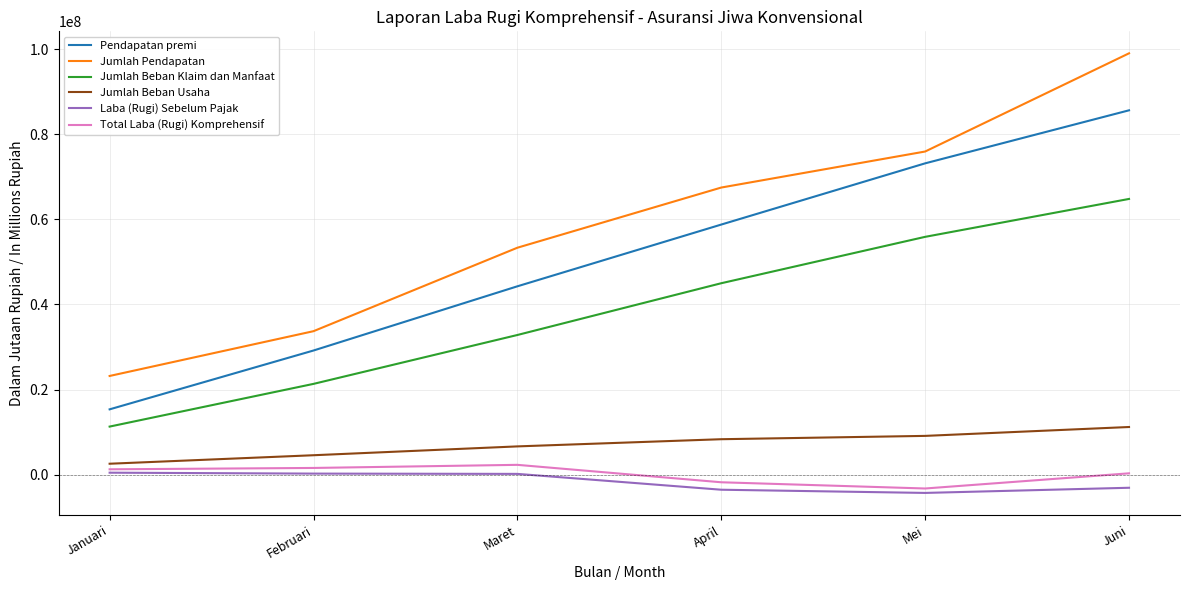

True or false: Jumlah Beban Usaha and Pendapatan premi cross at least once.

False